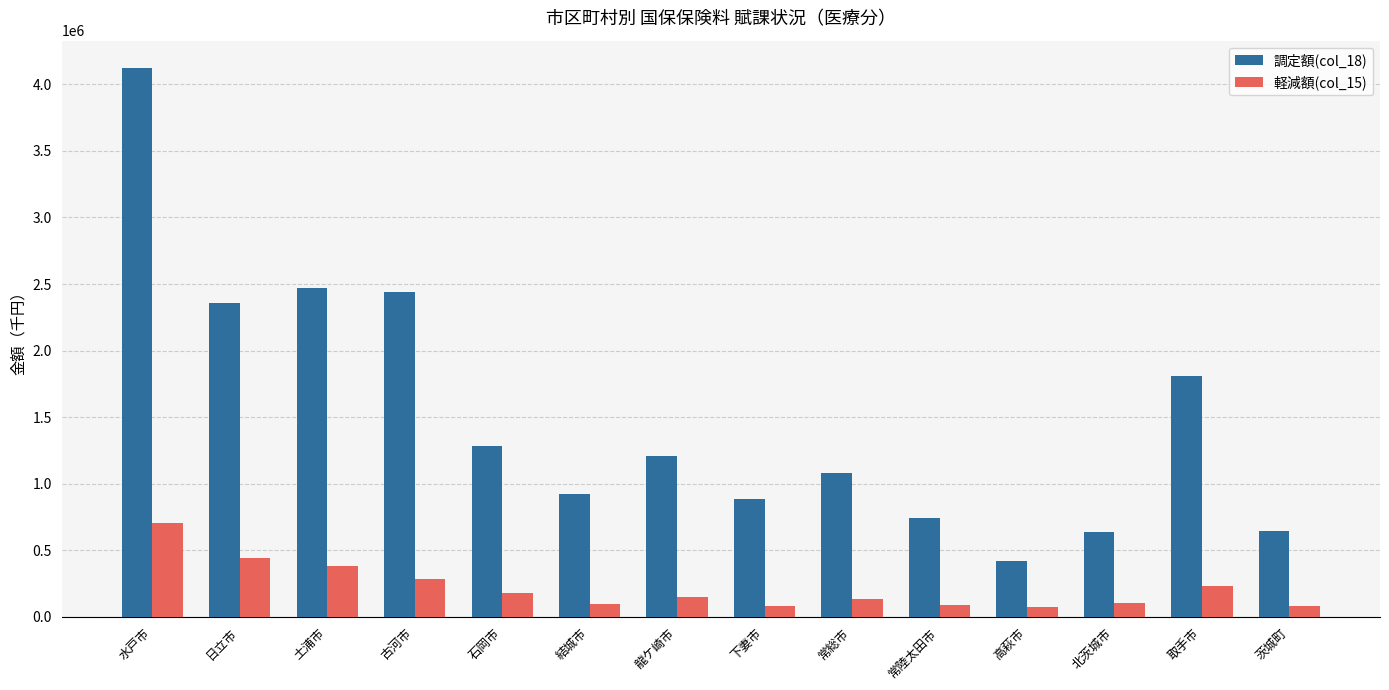

What is the spread (max minus min) of values at 常総市?

946541